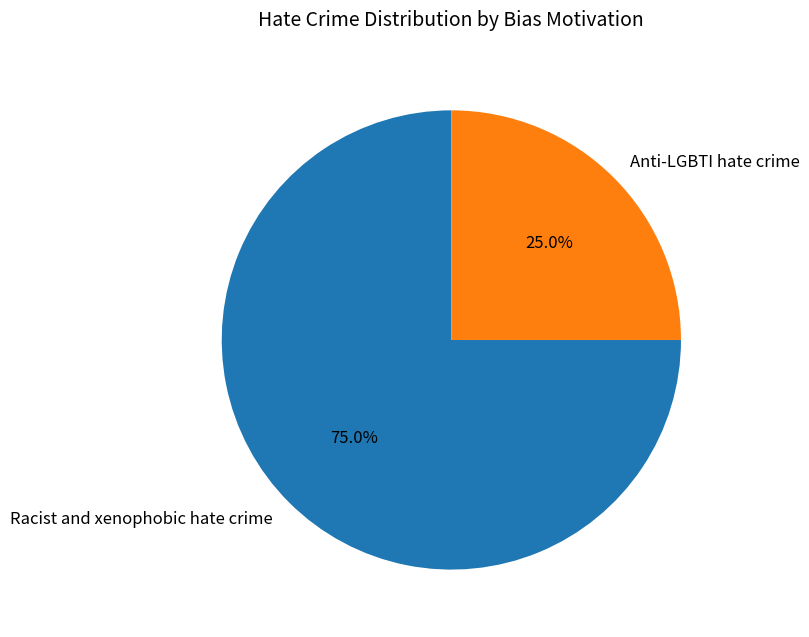

True or false: Racist and xenophobic hate crime accounts for 75% of the total.

True